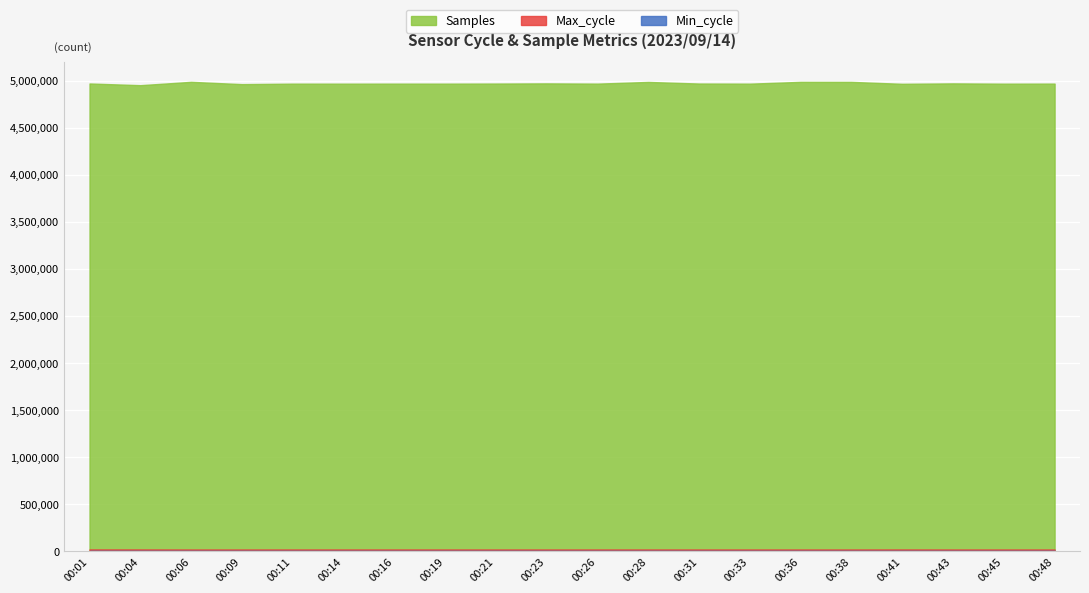

The Samples series shows 4991020 at 00:06. True or false?

True